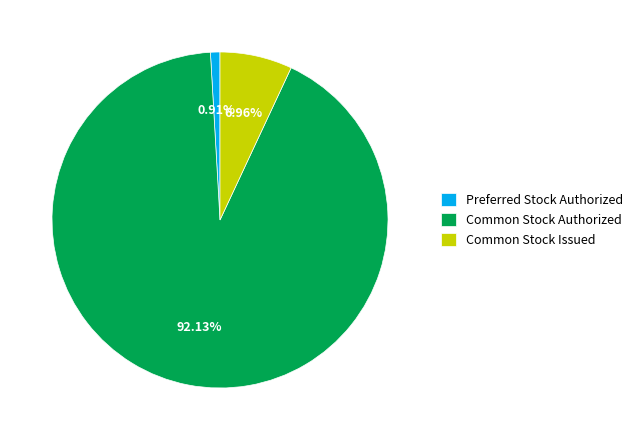

To the nearest percent, what is the difference between the largest and smallest slice percentages?

91%